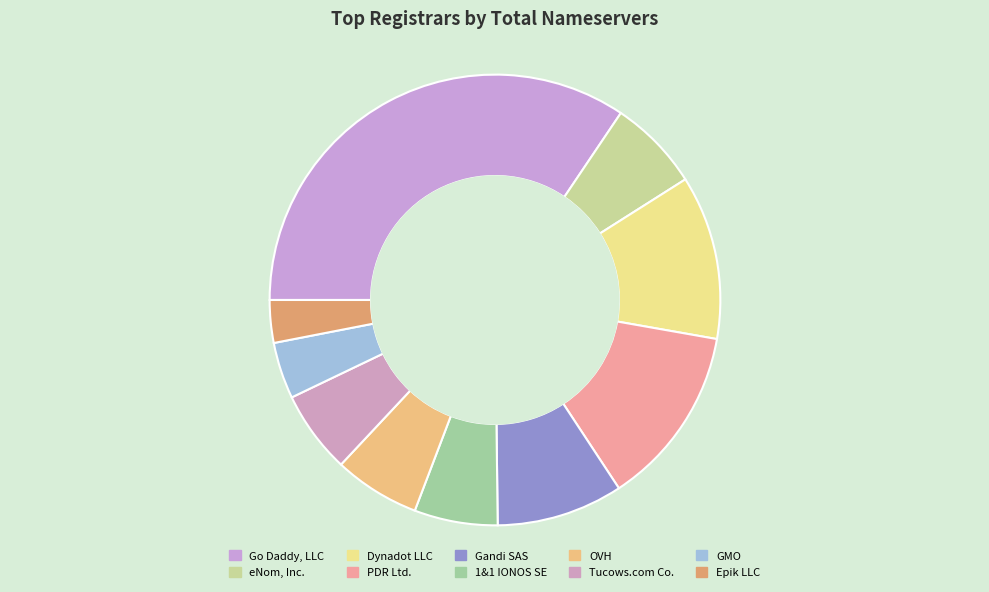

Which has a higher value, Epik LLC or Gandi SAS?

Gandi SAS